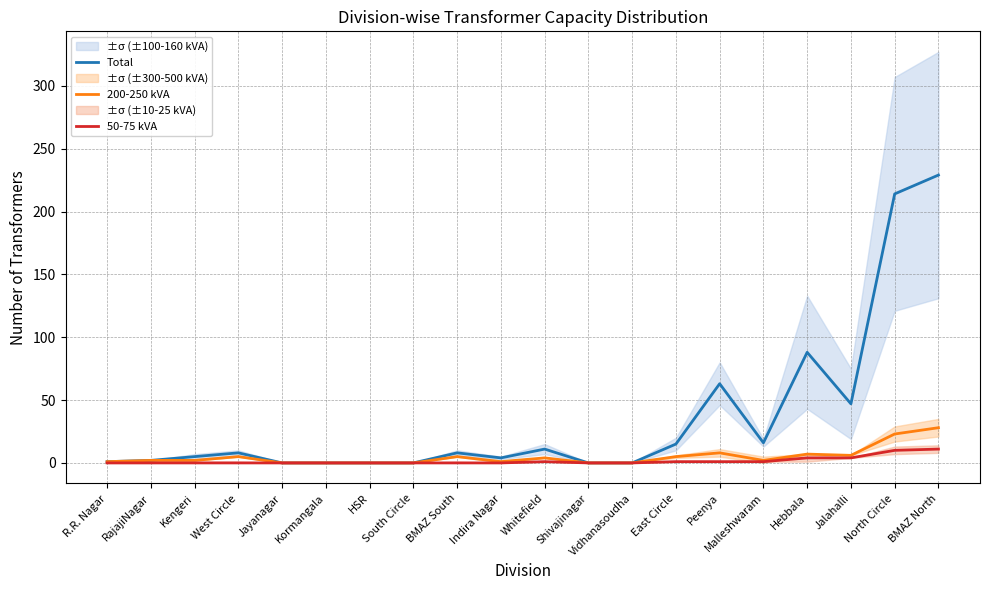

What is the label of the 7th point from the right?

East Circle